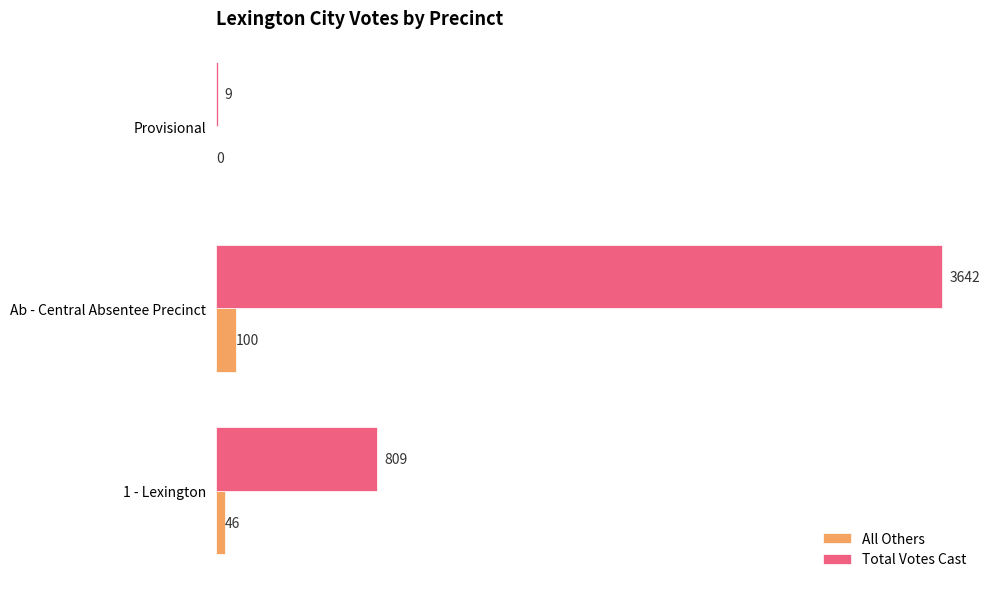

Between 1 - Lexington and Provisional, which series saw the biggest shift?

Total Votes Cast